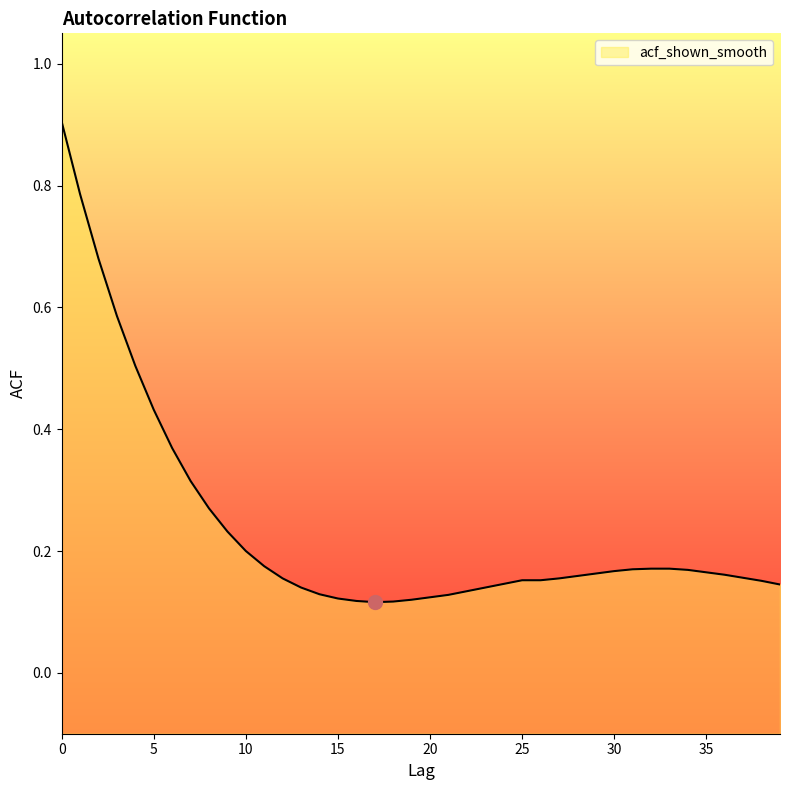

Rank the categories by value from highest to lowest.

0, 1, 2, 3, 4, 5, 6, 7, 8, 9, 10, 11, 32, 33, 31, 34, 30, 35, 29, 36, 28, 37, 12, 27, 25, 26, 38, 24, 39, 13, 23, 22, 14, 21, 20, 15, 19, 16, 18, 17